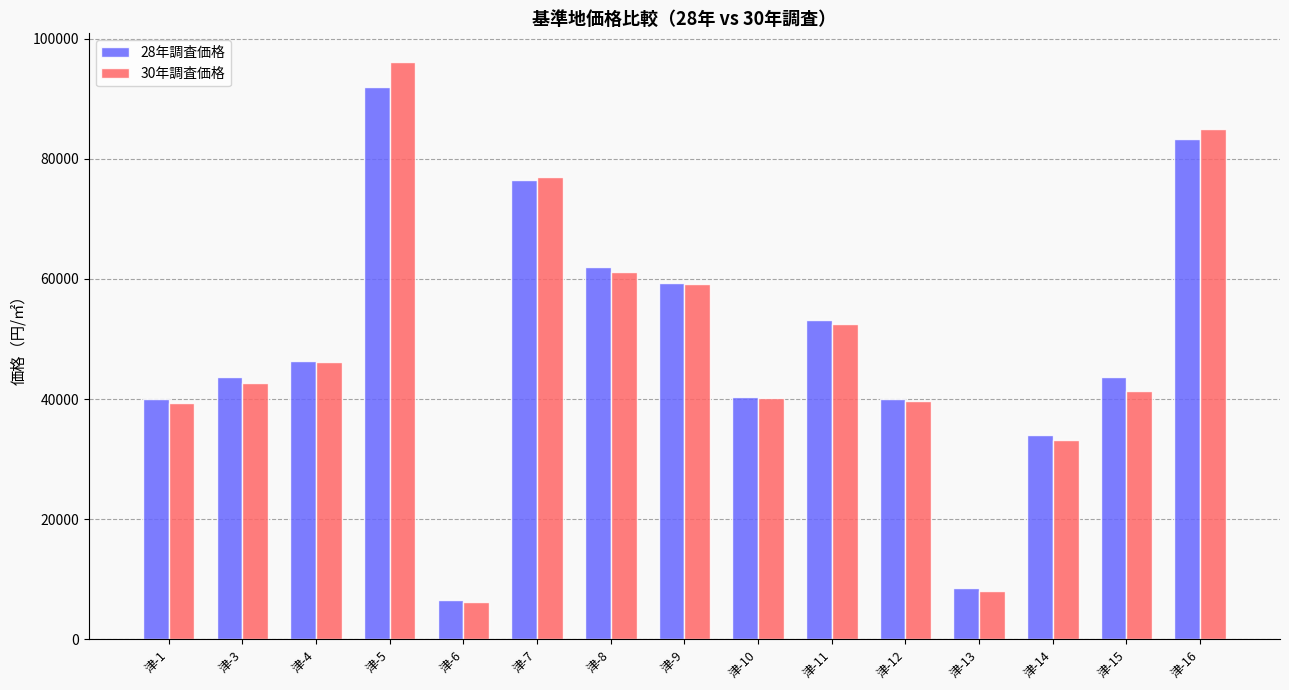

What is the difference between the maximum and minimum values in the 28年調査価格 series?

85400